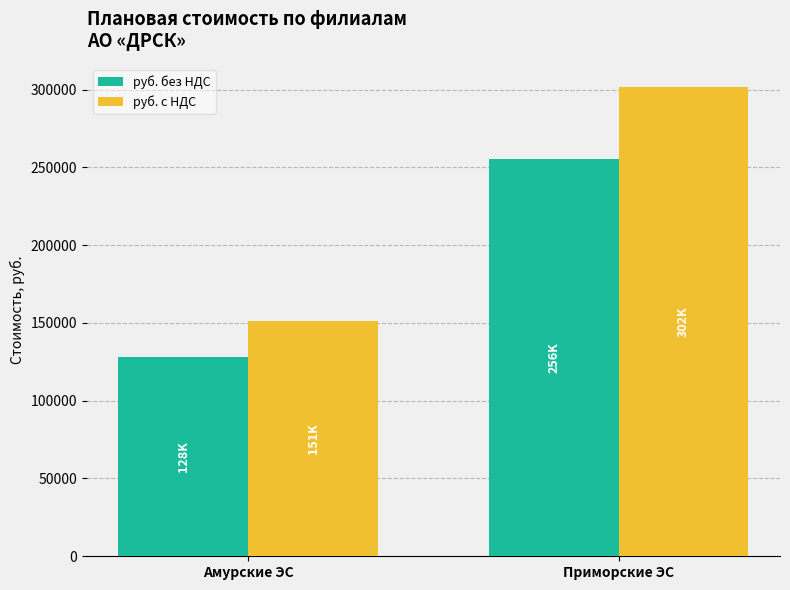

At which category is the sum across all series the highest?

Приморские ЭС